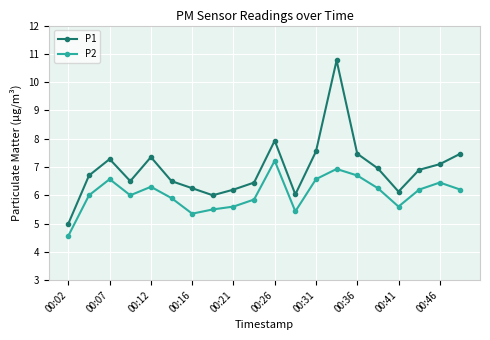

Which series has the largest range (max minus min)?

P1